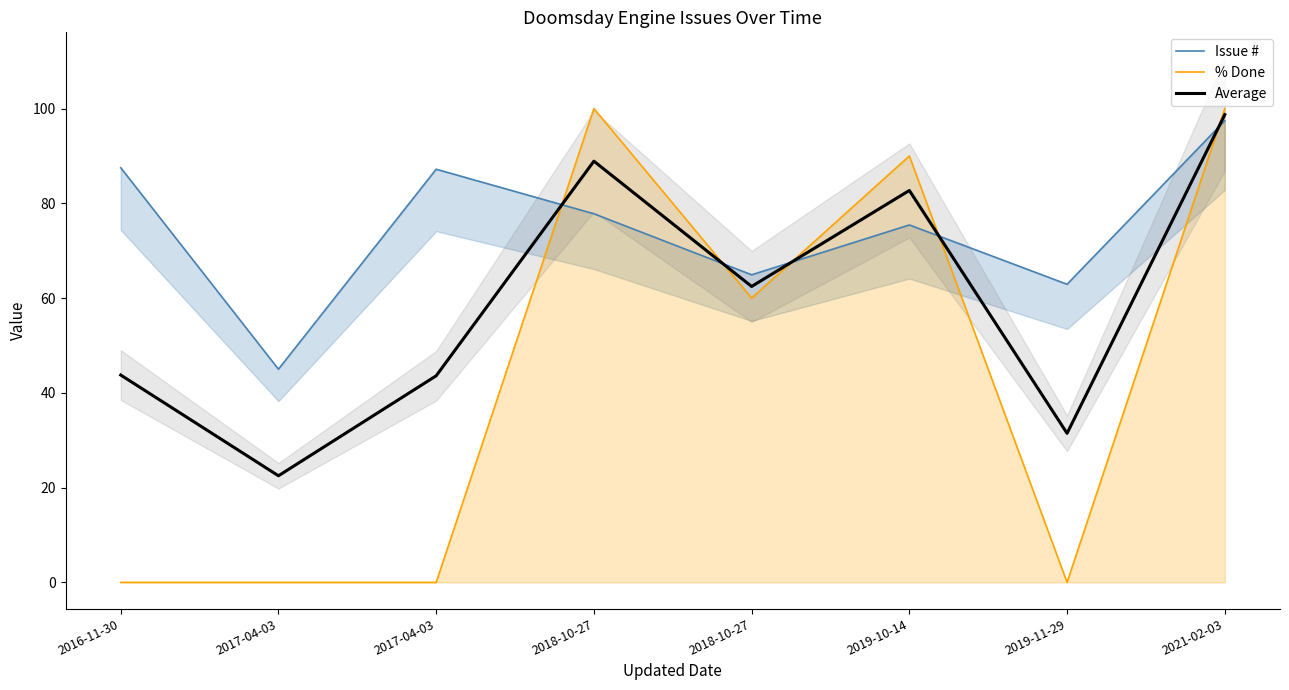

List the series in order of their peak value, lowest first.

Issue #, Average, % Done